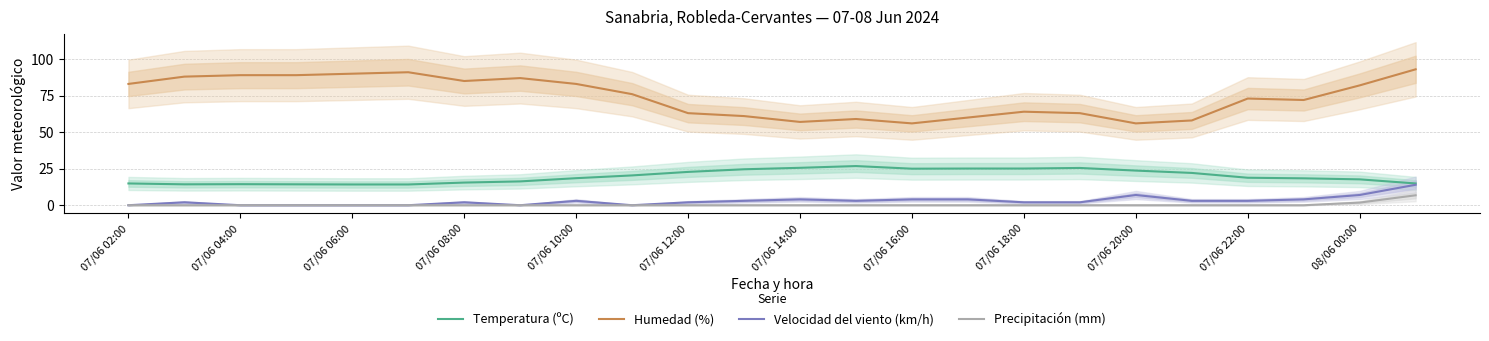

True or false: Precipitación (mm) and Humedad (%) intersect in this chart.

False